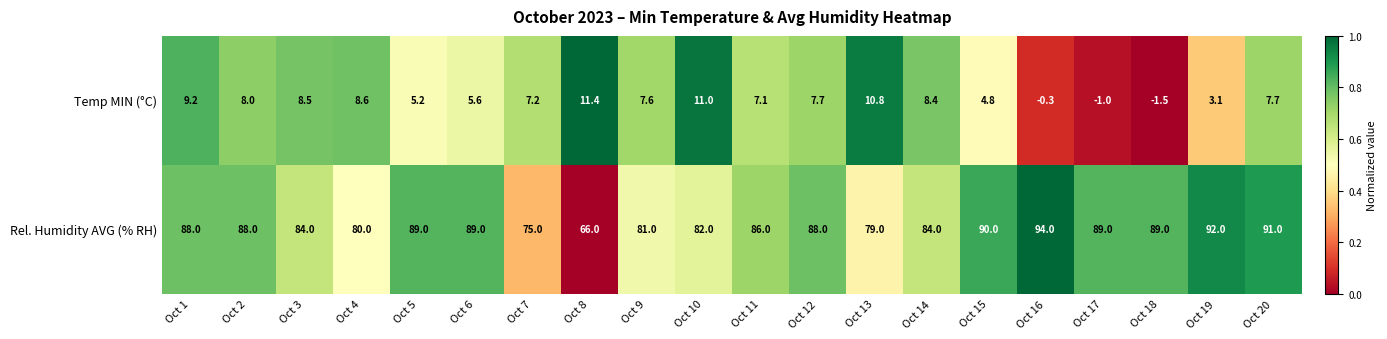

At which category does the chart reach its minimum across all series?

Oct 18